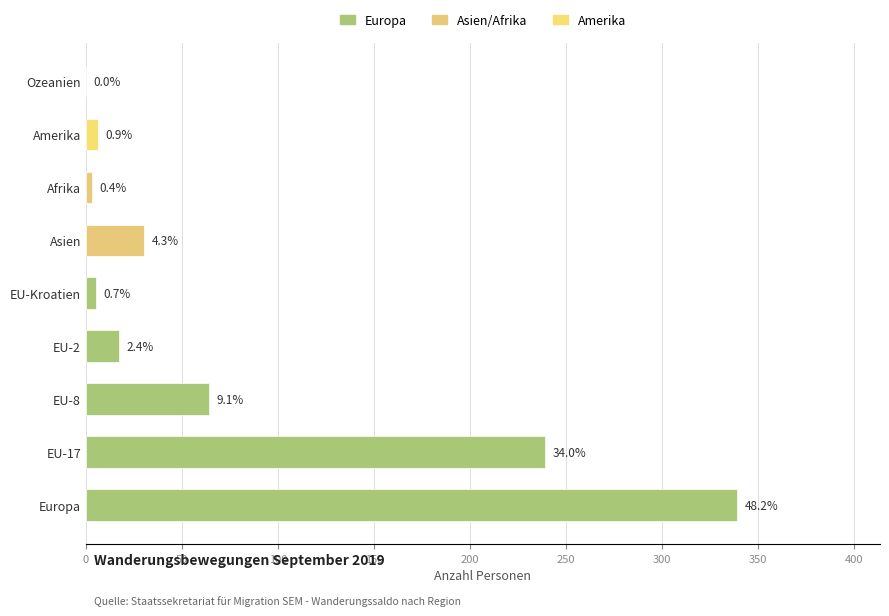

Does the chart contain stacked bars?

No